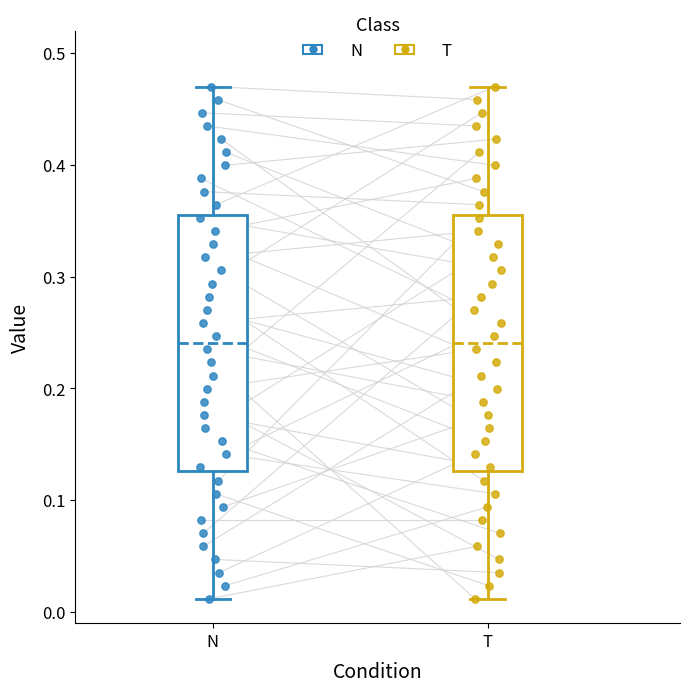

Where is the lower edge of the box for N on the y-axis? The values are not printed on the chart, so give them approximately, as read against the axis.

0.13